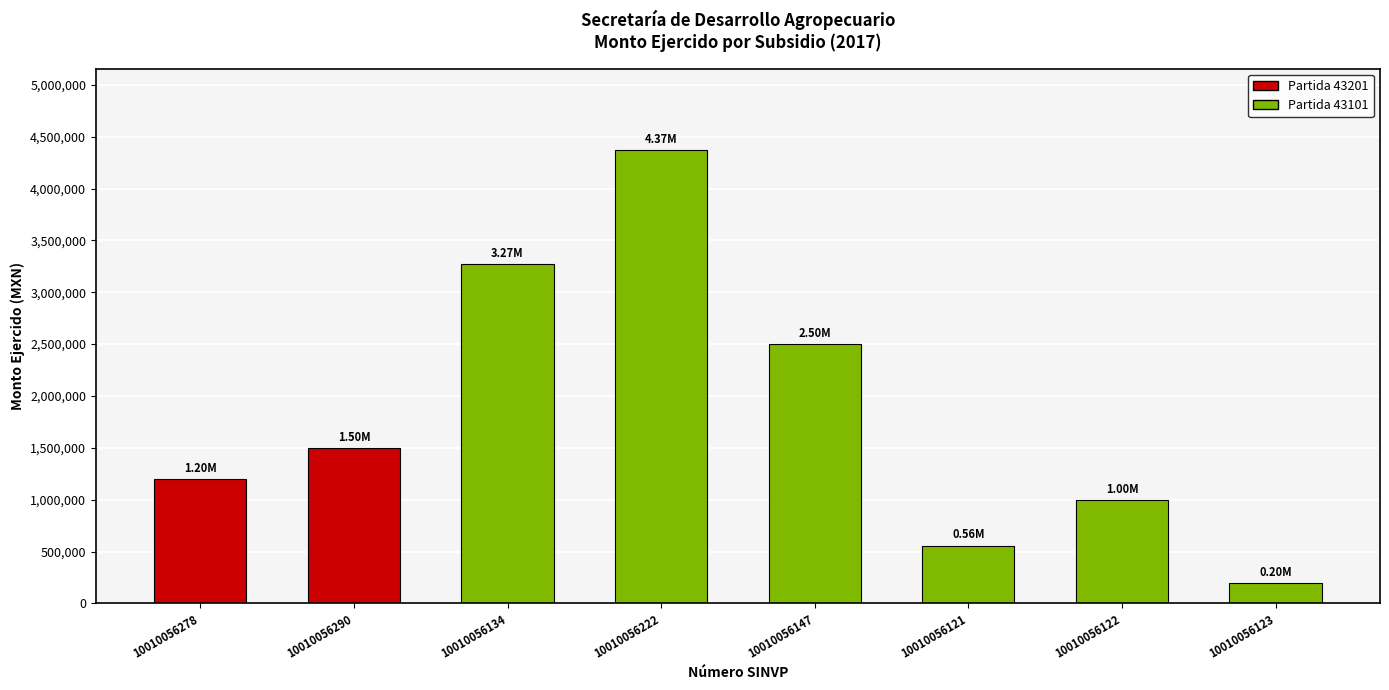

The value at 10010056222 is 1378688.5. True or false?

False